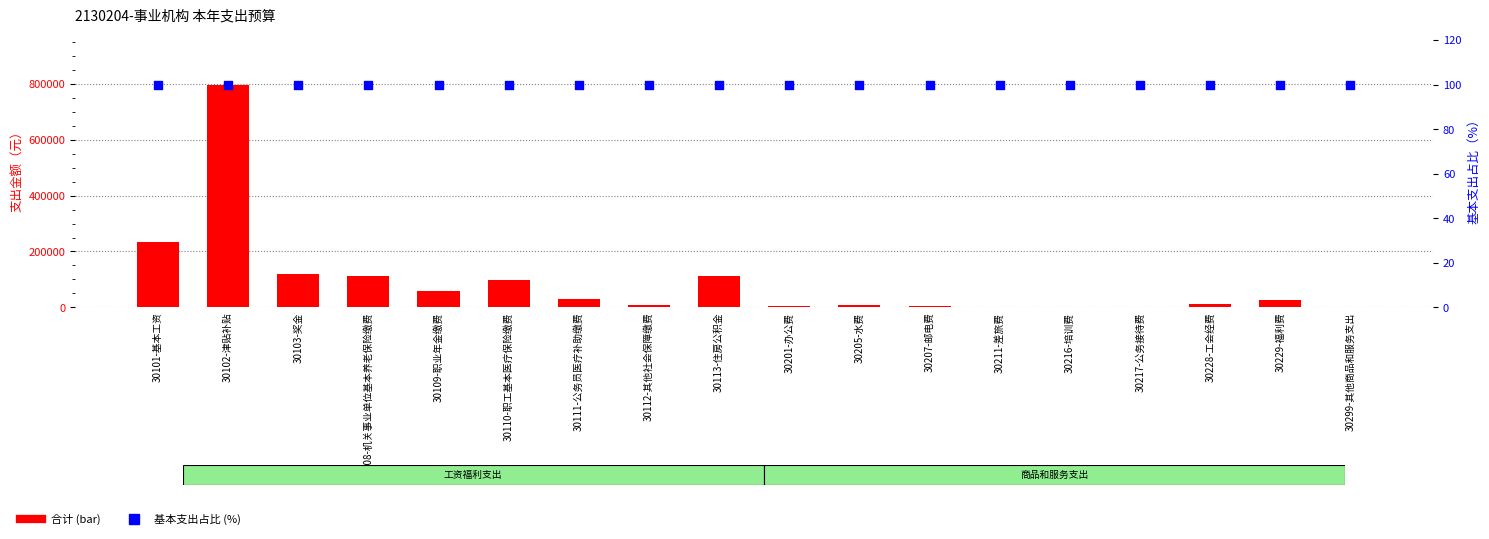

Which series has the largest total across all categories?

合计